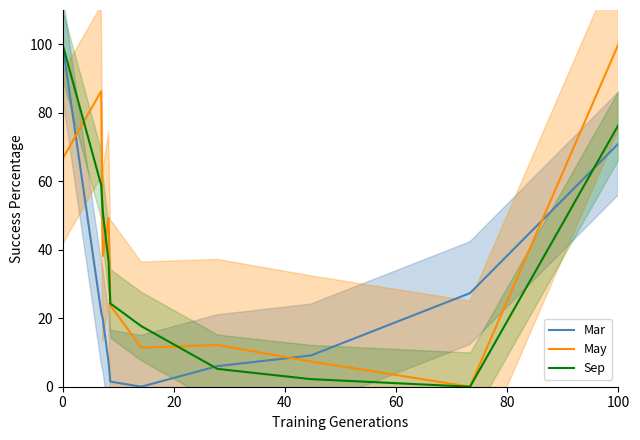

True or false: May and Mar intersect in this chart.

True